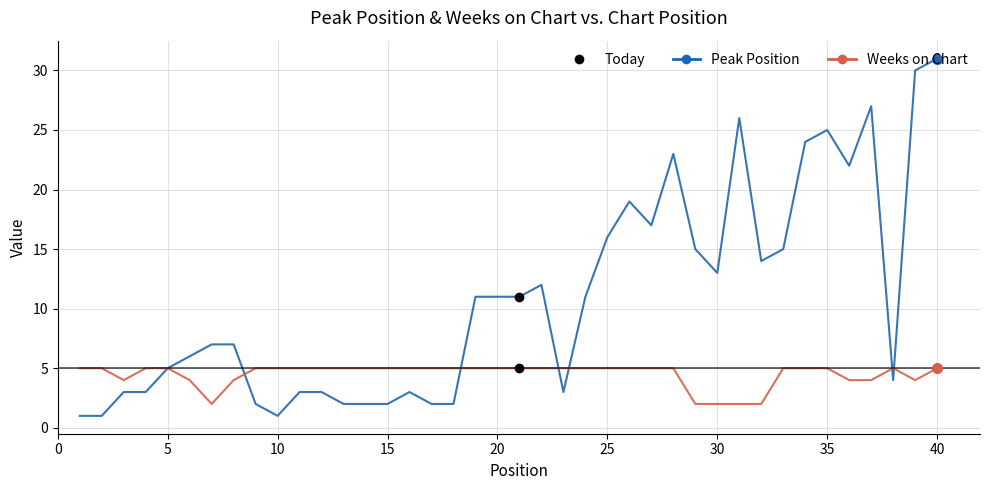

What is the greatest value displayed?

31